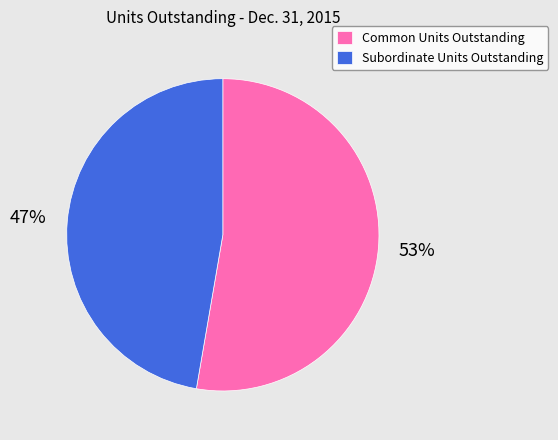

To the nearest percent, what is the average slice percentage?

50%